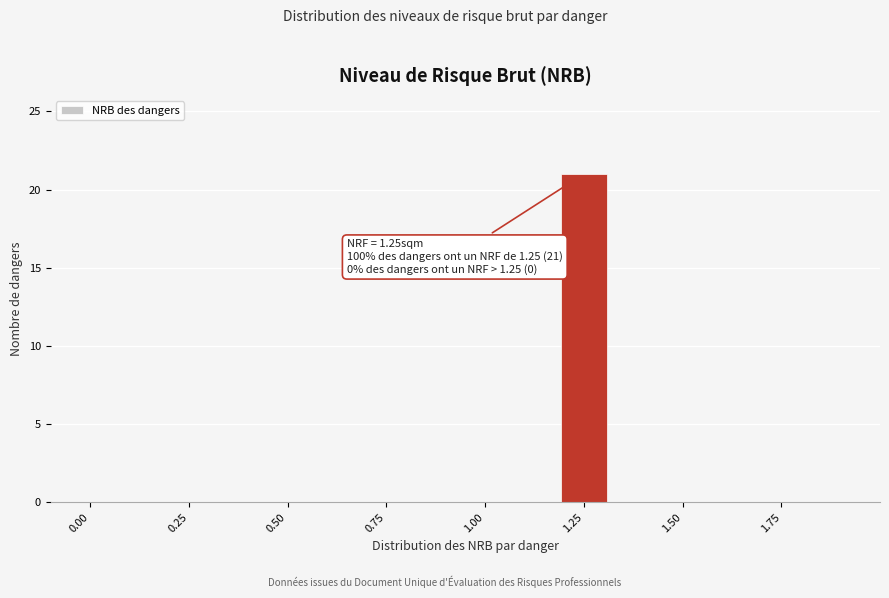

Around what value on the x-axis is the tallest bar? Give the approximate position of its centre, as read against the axis.

1.25